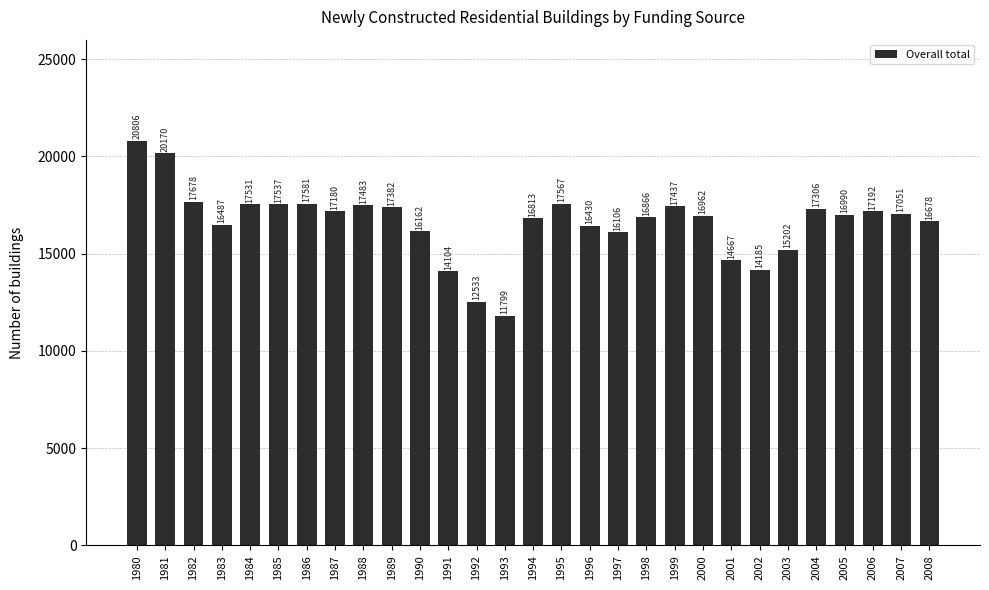

The value at 1990 is 10476. True or false?

False